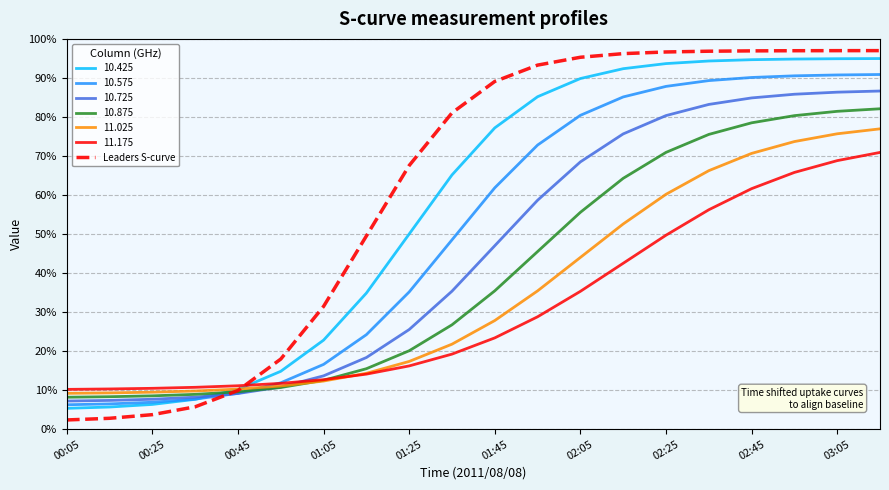

Which series has the widest spread of values?

Leaders S-curve